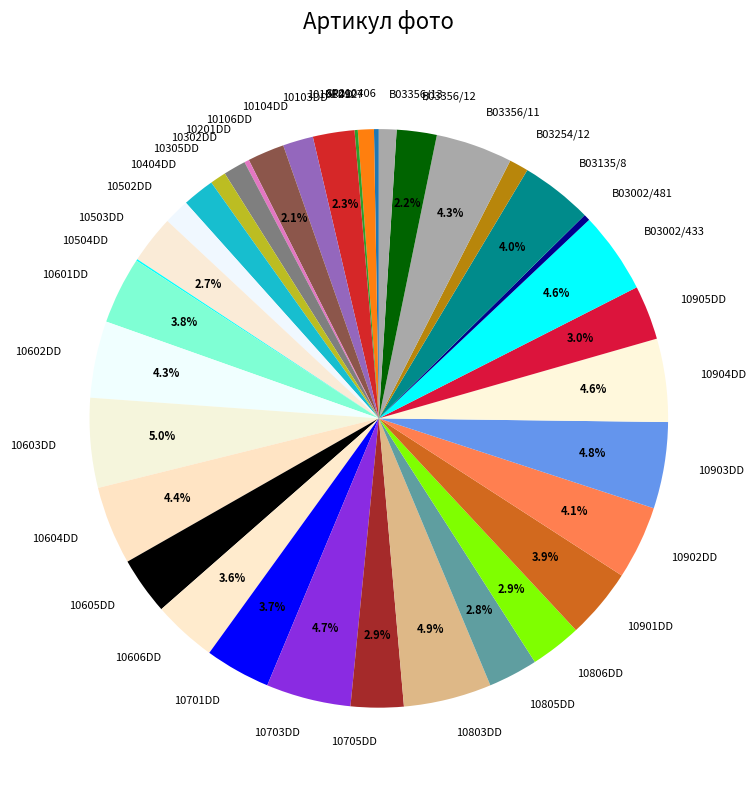

Is 10604DD the majority of the pie?

No